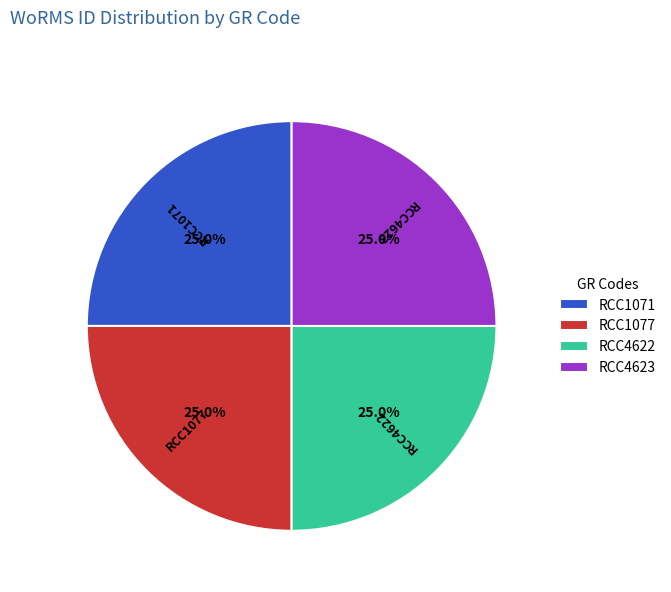

How many segments does this pie chart have?

4